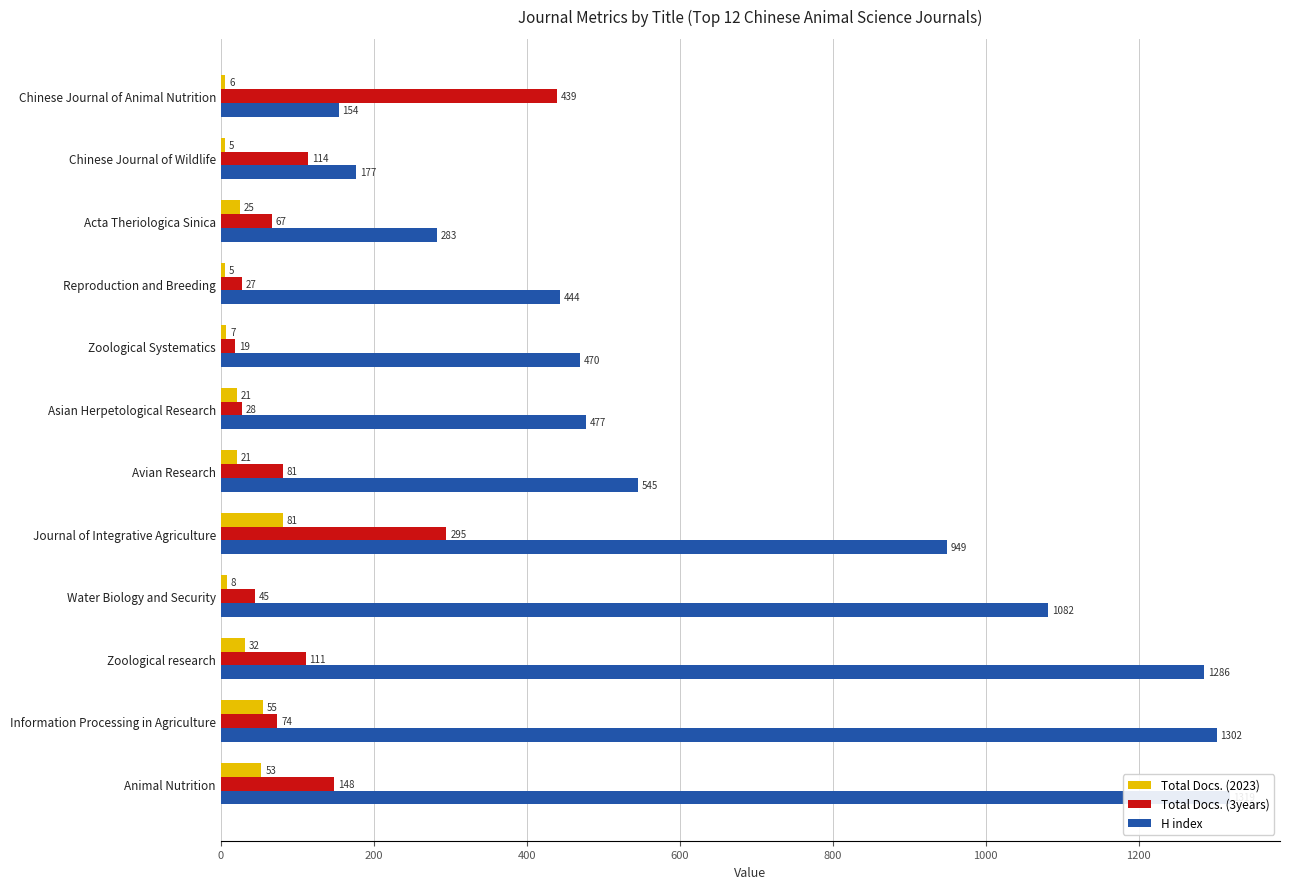

What is the sum of the Total Docs. (2023) values at Animal Nutrition and Zoological research?

85